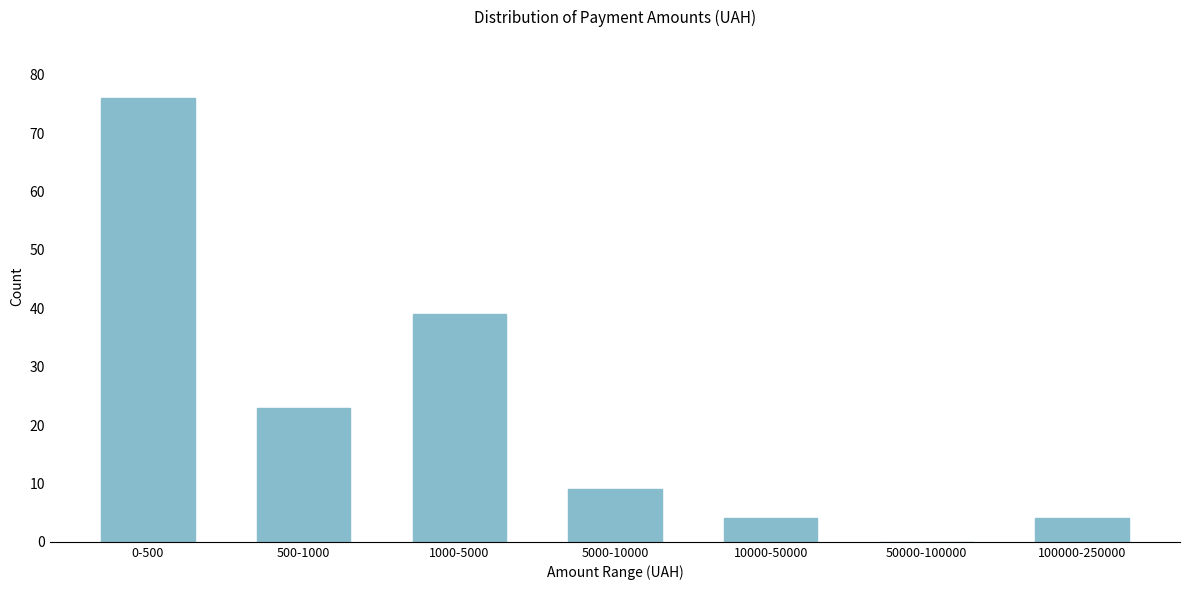

Reading left to right, extract all data points from this chart.

0-500=76	500-1000=23	1000-5000=39	5000-10000=9	10000-50000=4	50000-100000=0	100000-250000=4